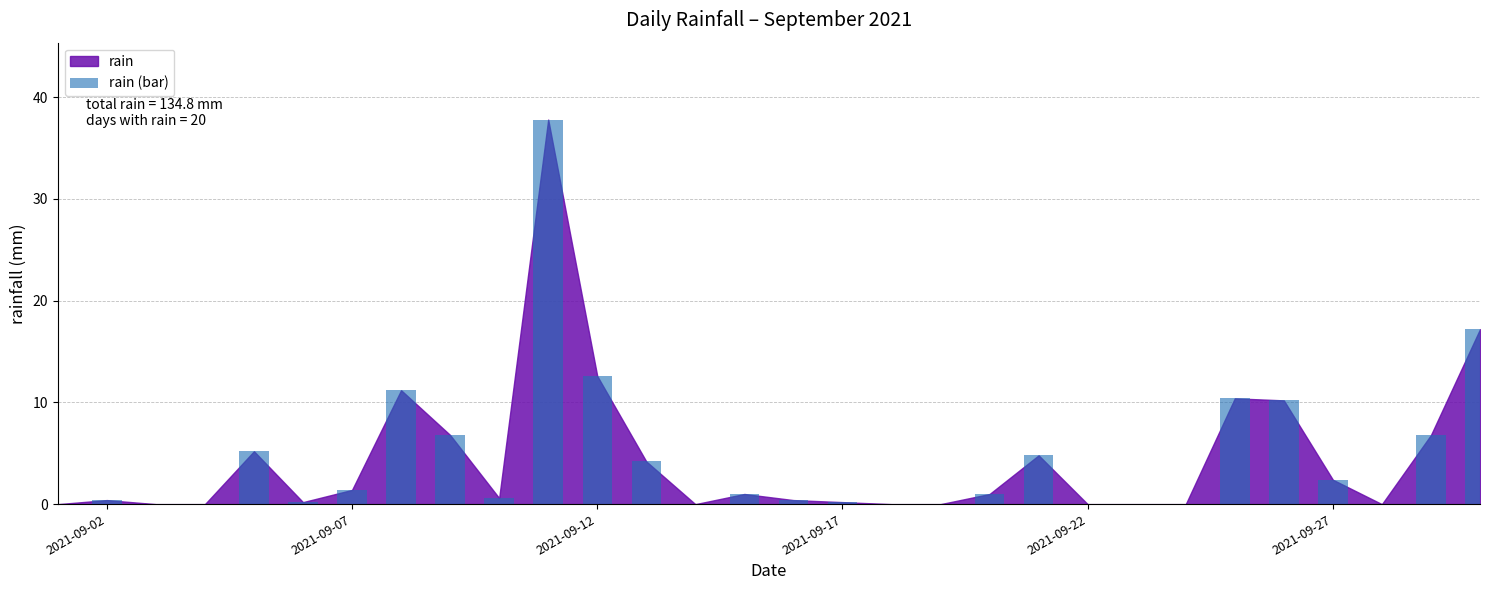

What is the greatest value displayed?

37.8